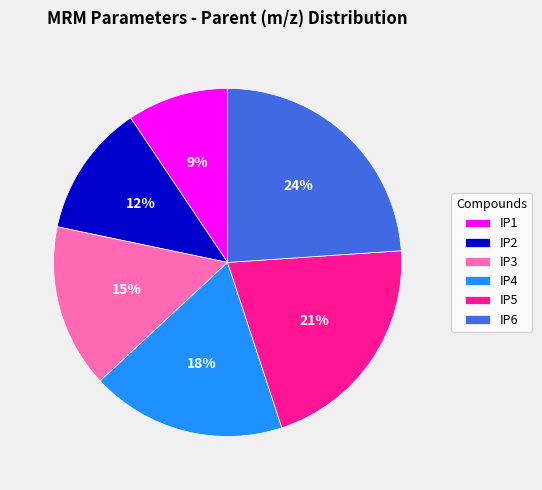

To the nearest percent, what is the average slice percentage?

17%